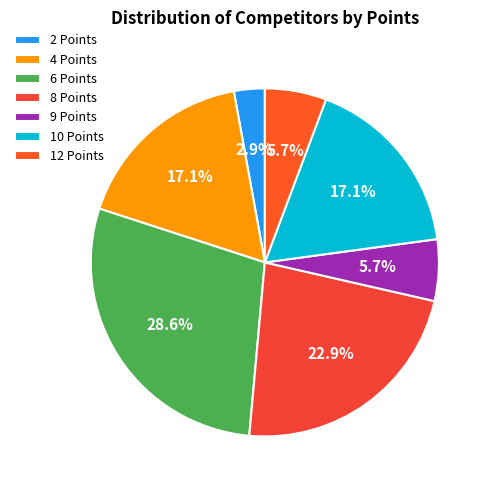

Count the number of slices in the pie.

7